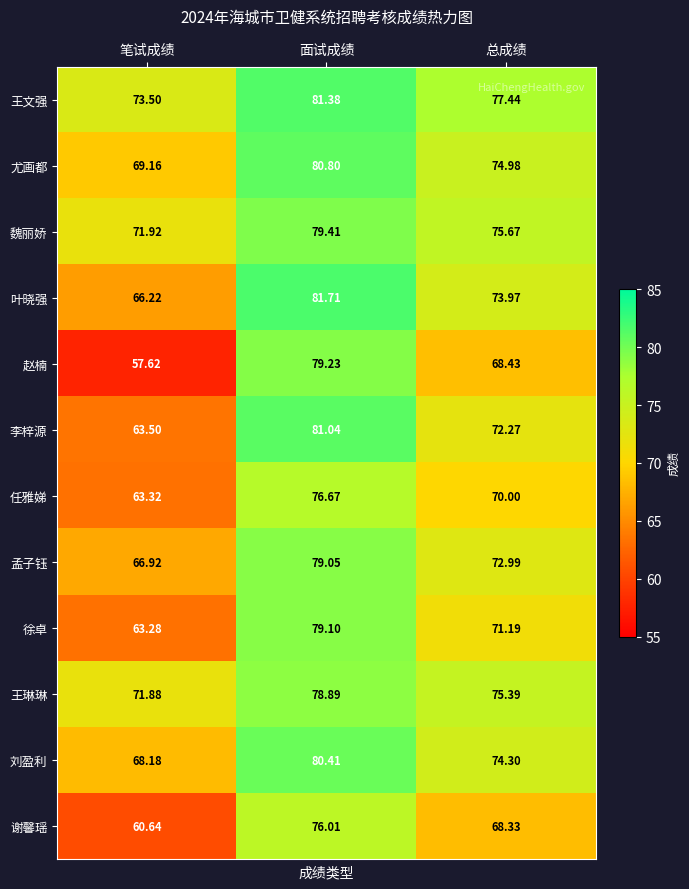

Which series has the widest spread of values?

赵楠